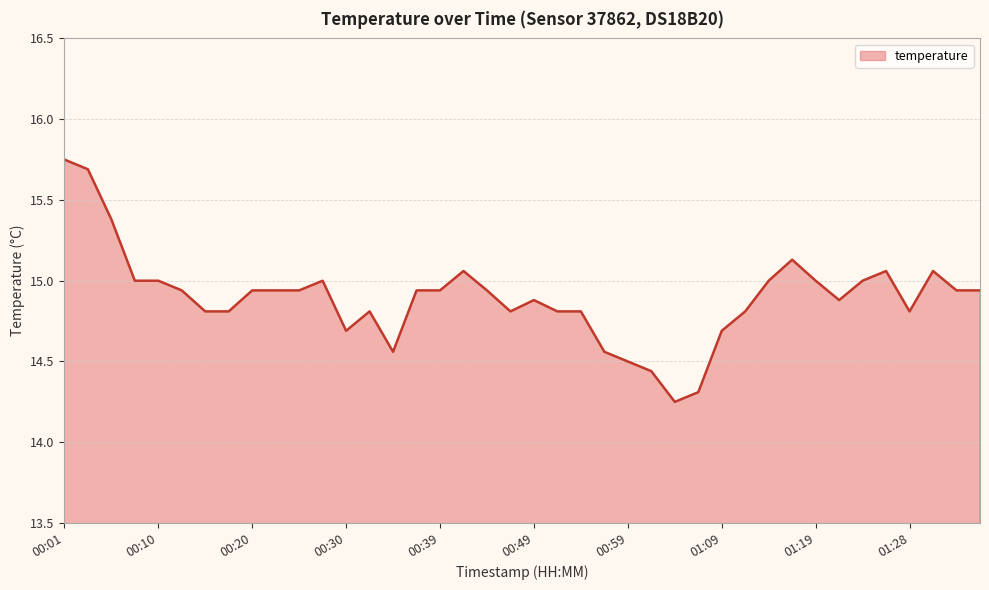

What is the difference between the maximum and minimum values?

1.5